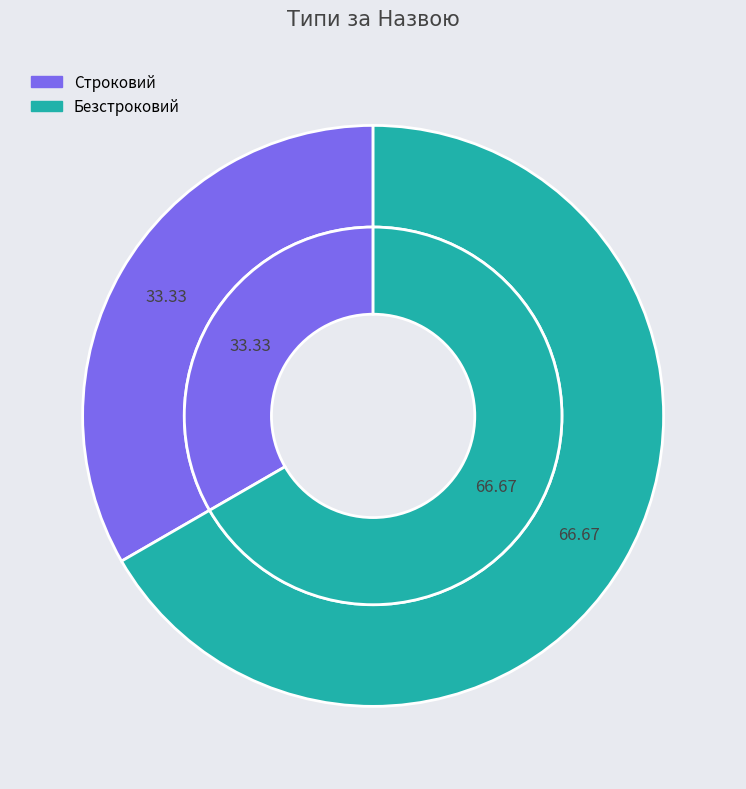

True or false: Безстроковий accounts for 72% of the total.

False